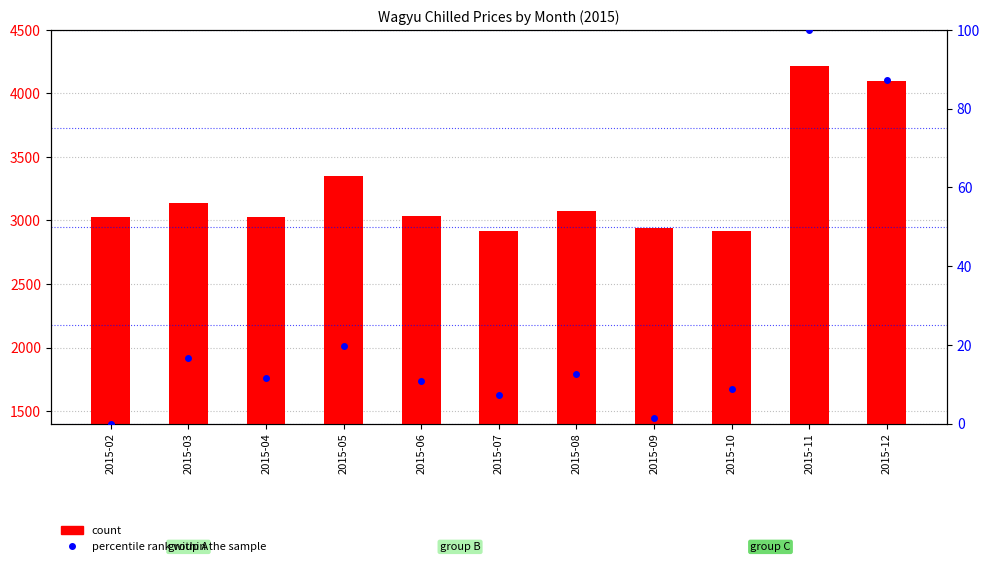

True or false: percentile rank within the sample has a value of 132.2 at 2015-11.

False